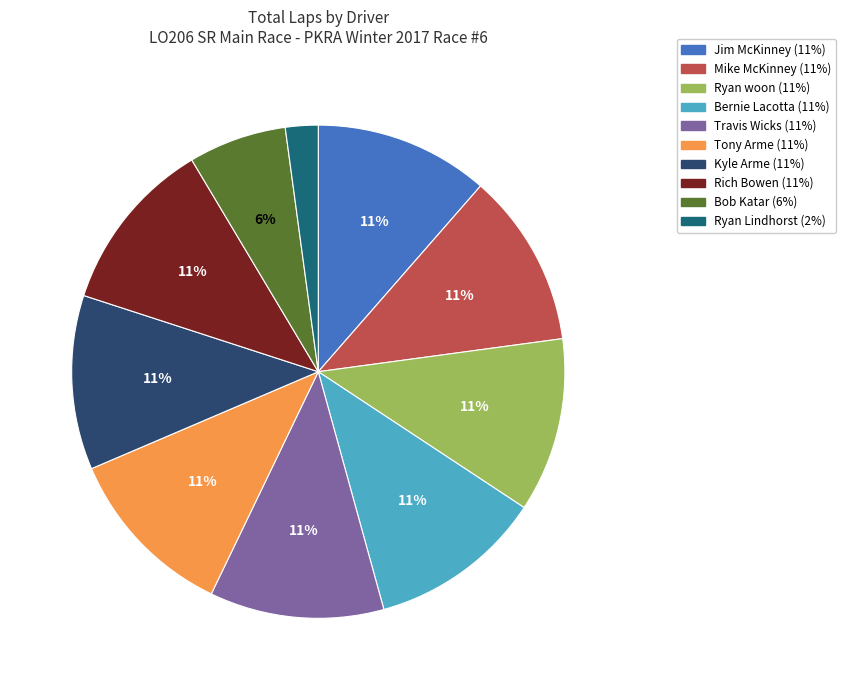

Count the number of slices in the pie.

10